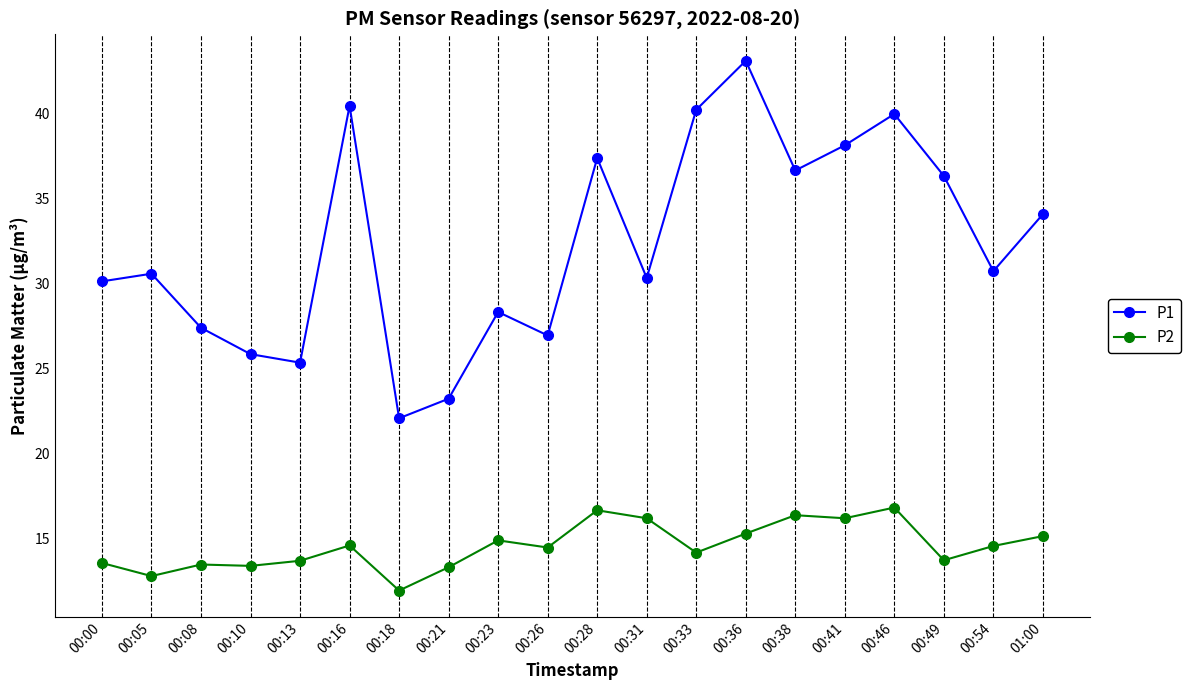

At 00:49, list the series in order from largest to smallest.

P1, P2